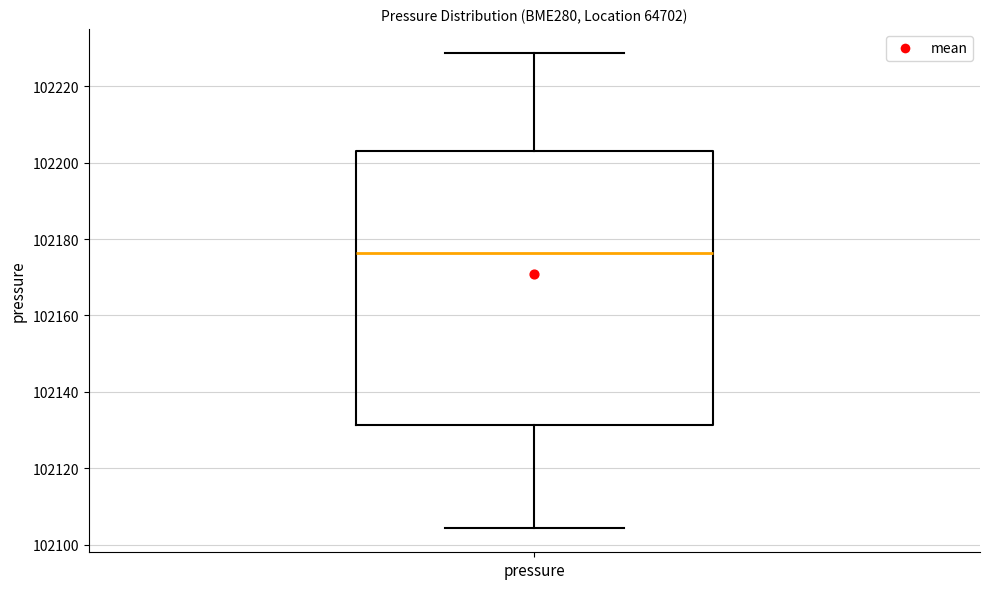

Transcribe this box plot: give where the median line is, the range the box spans, and where the two whiskers end, as read against the y-axis. The values are not printed on the chart, so give them approximately, as read against the axis.

median 102176, box 102132 to 102204, whiskers 102104 to 102228